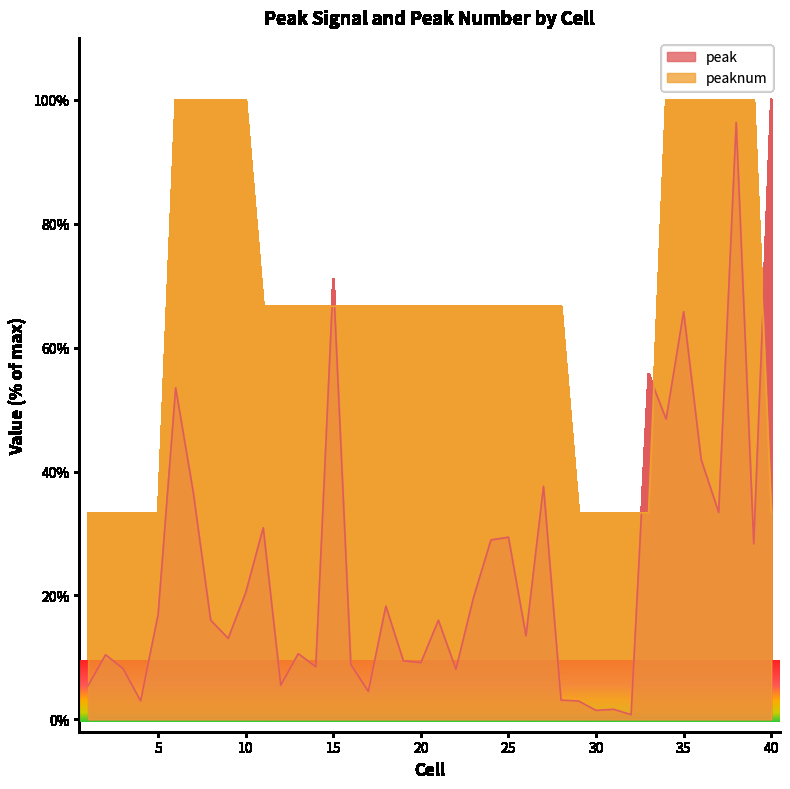

How many lines are shown in the chart?

2